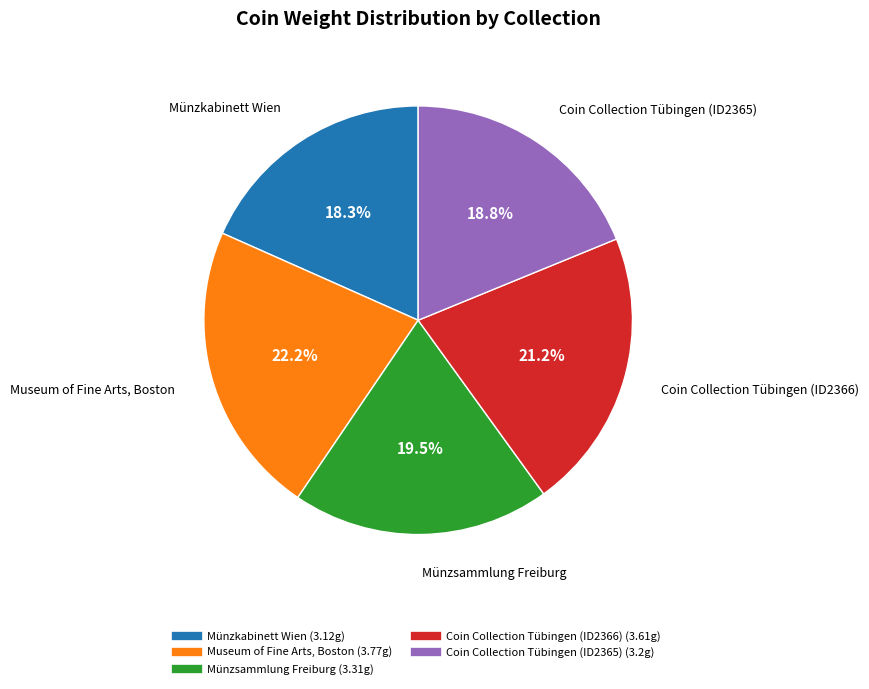

Rank the categories by value from highest to lowest.

Museum of Fine Arts, Boston, Coin Collection Tübingen (ID2366), Münzsammlung Freiburg, Coin Collection Tübingen (ID2365), Münzkabinett Wien